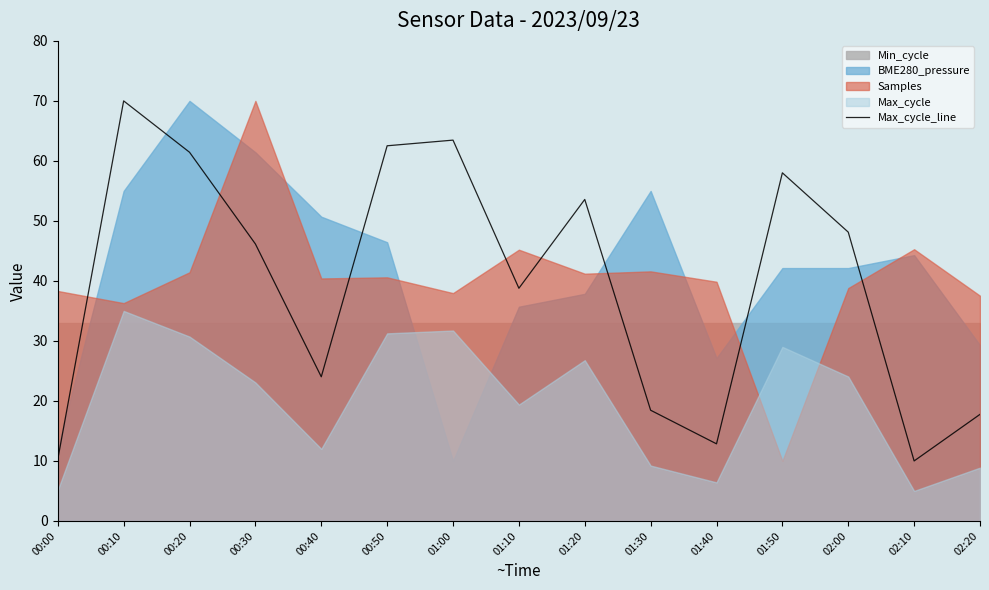

Which category has the lowest value across all series?

02:10